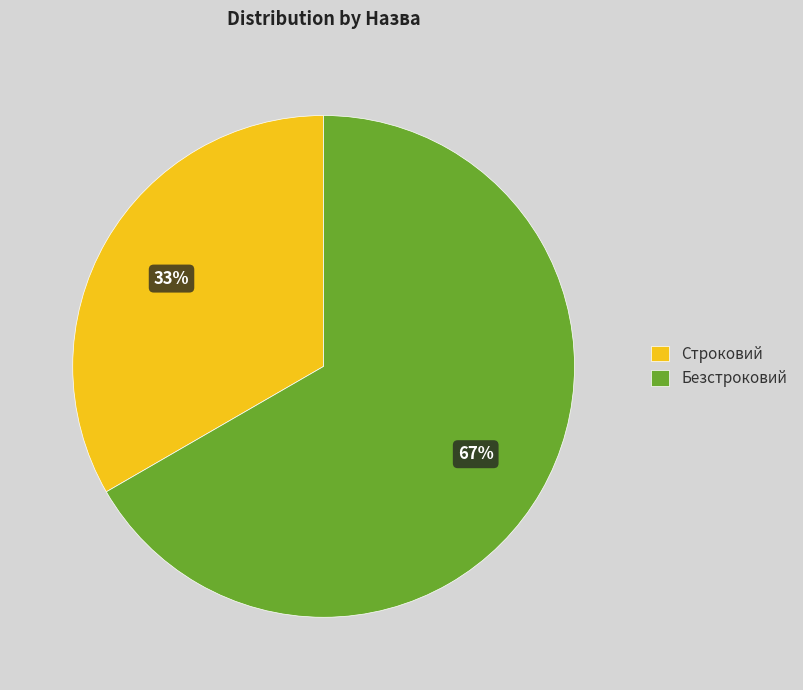

Do Безстроковий and Строковий together represent more than half of the pie?

Yes